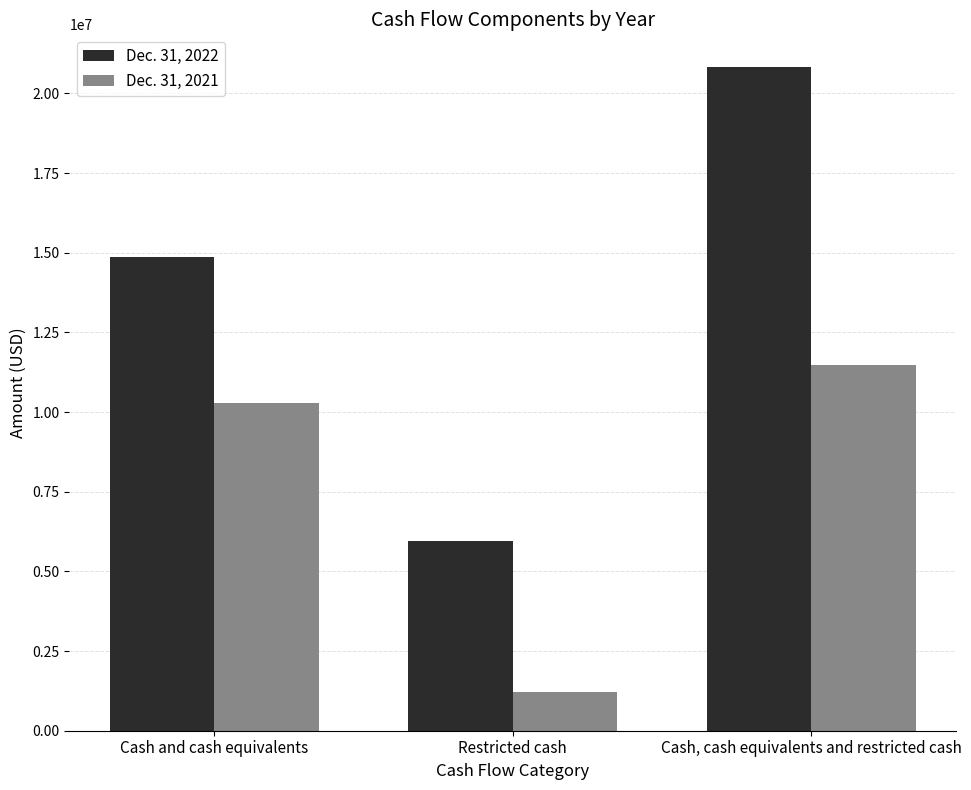

What is the sum of all Dec. 31, 2021 values?

22976000